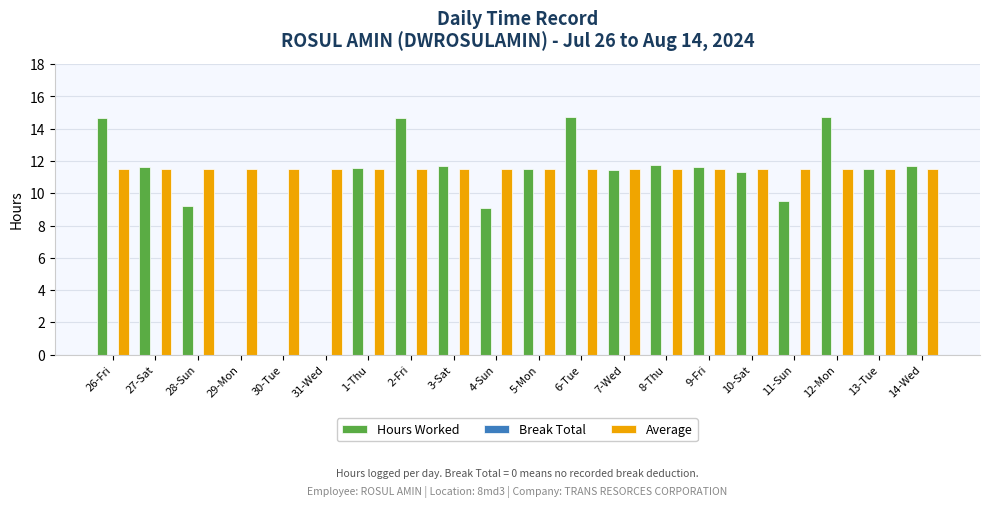

Is it true that Average equals 11.5 at 11-Sun?

True